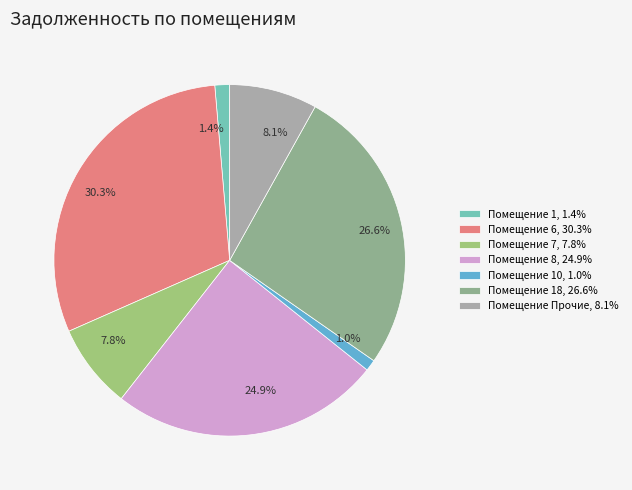

What is the ratio of the value at 7.8% to the value at 26.6%?

0.3